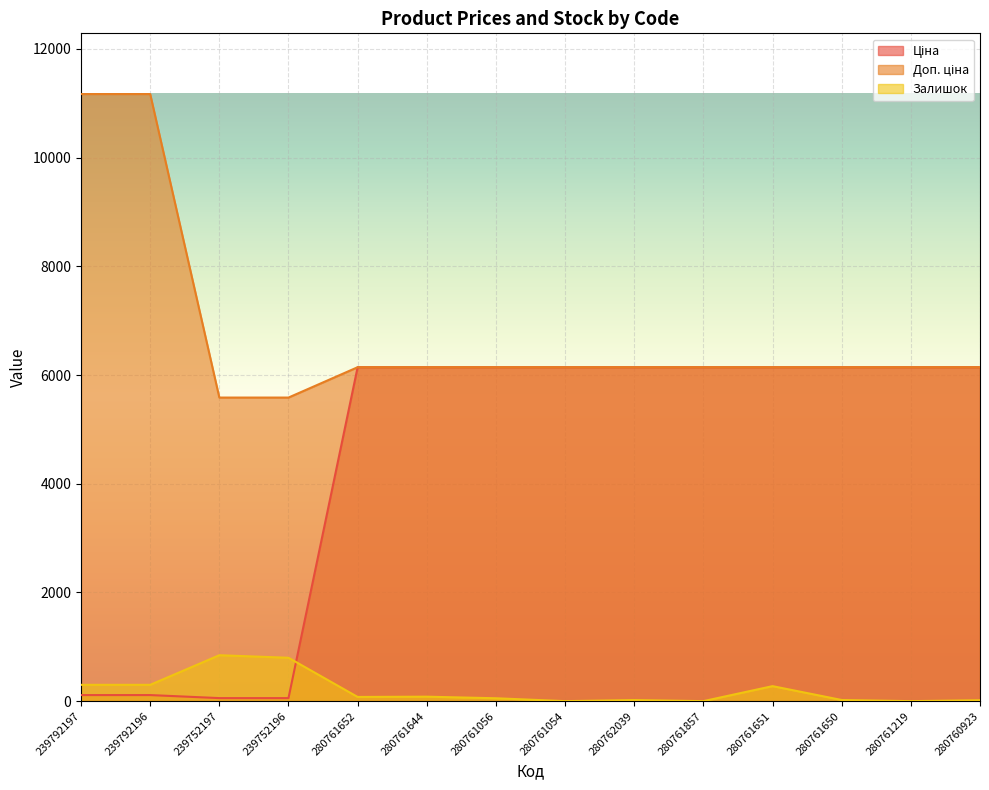

At which label is Ціна closest to 3099?

239792197